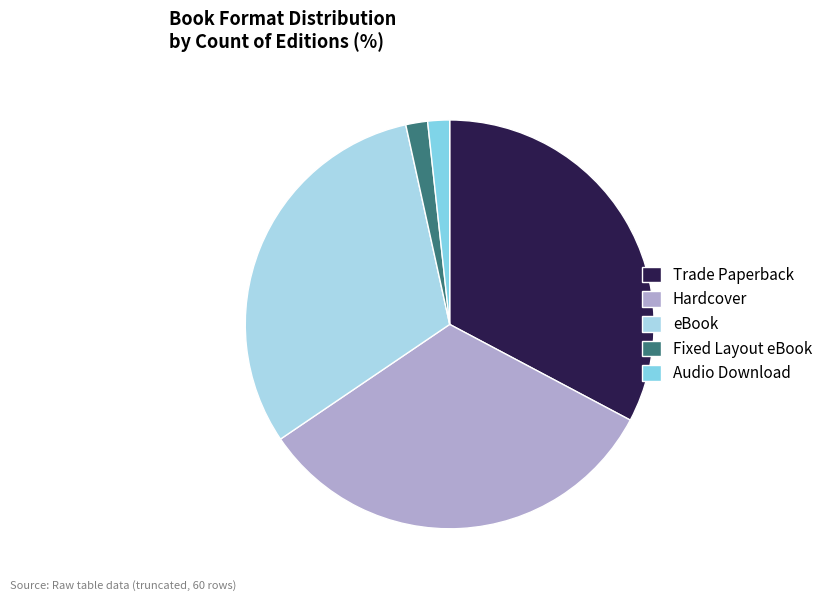

The Hardcover slice represents 33% of the pie. True or false?

True